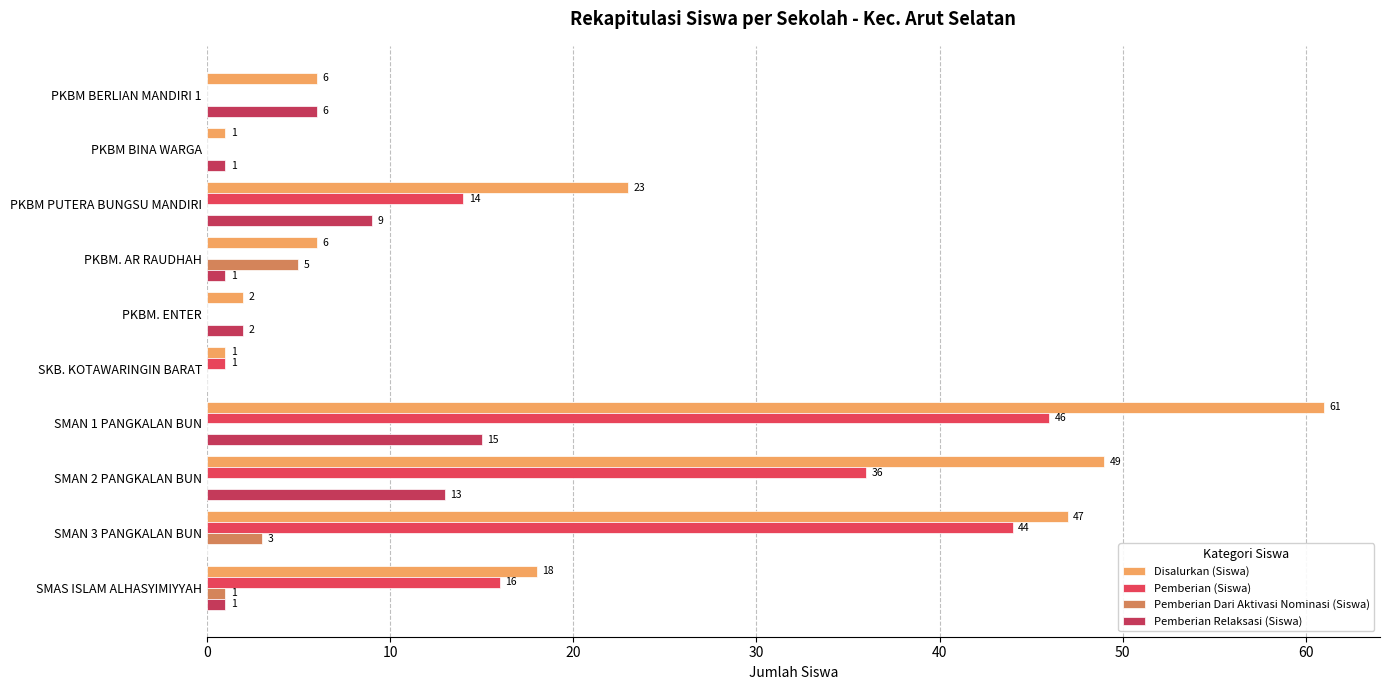

What is the sum of all Pemberian Dari Aktivasi Nominasi (Siswa) values?

9